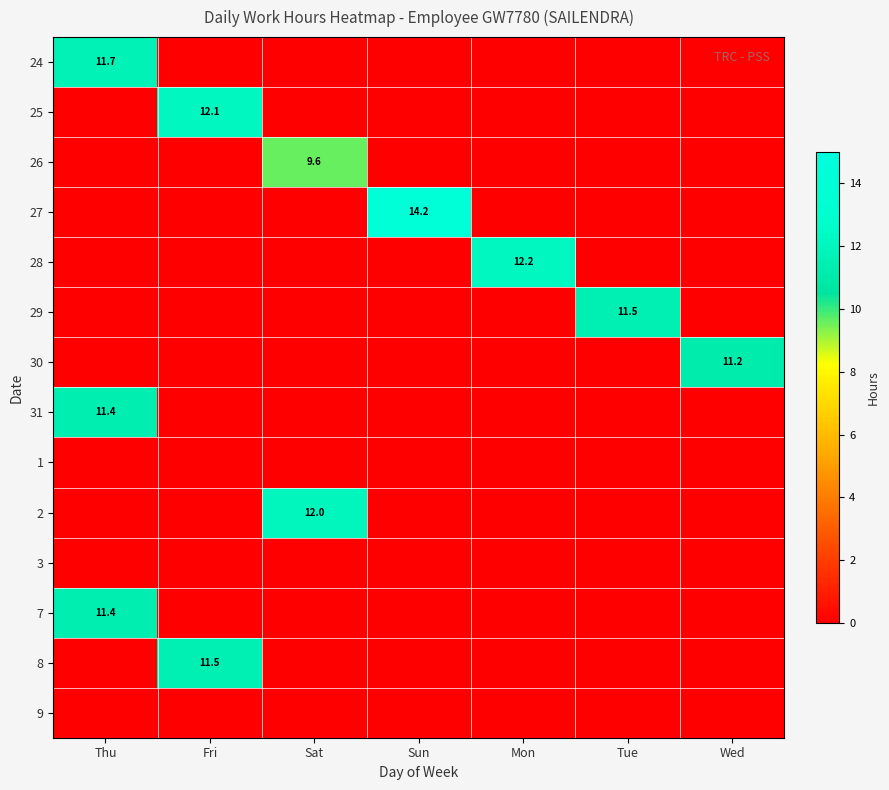

What is the sum of the 26 values at Sat and Wed?

9.6